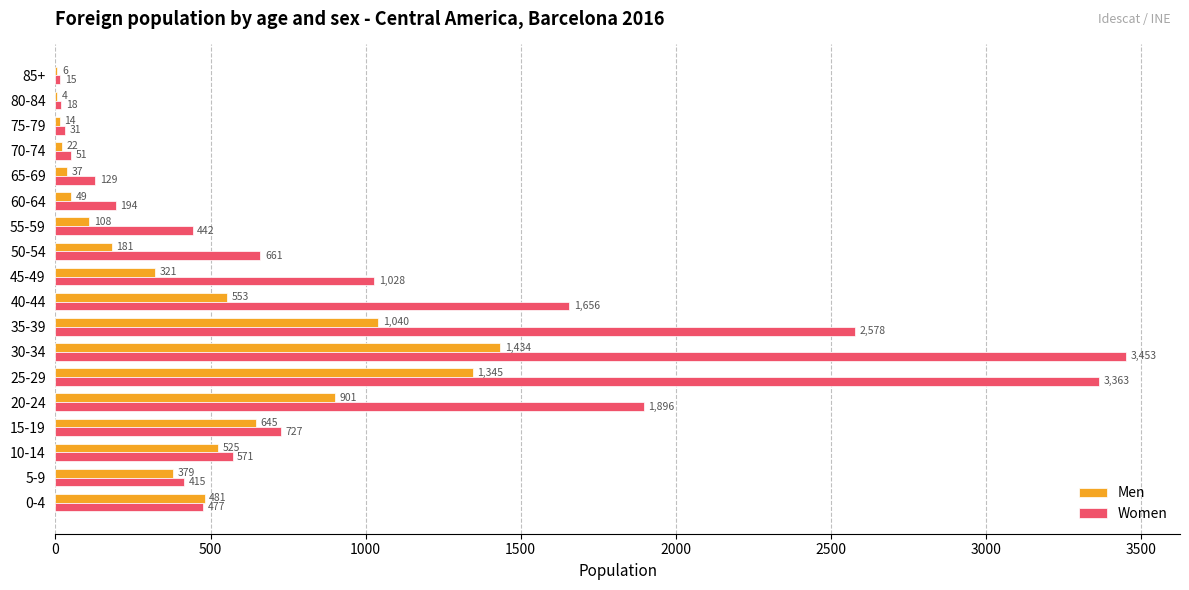

Which series changed the most between 5-9 and 25-29?

Women